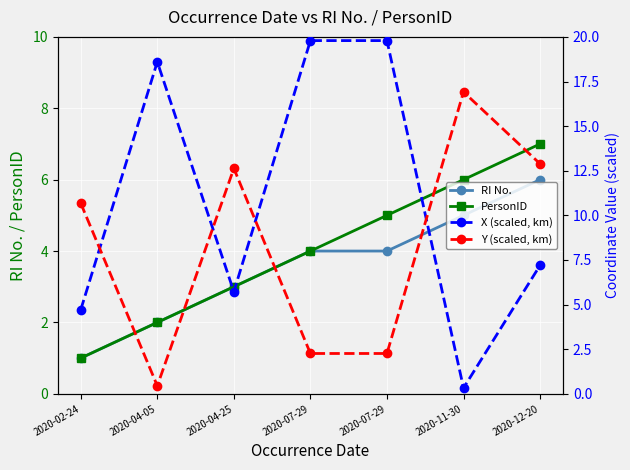

Between 2020-07-29 and 2020-07-29, which series saw the biggest shift?

PersonID